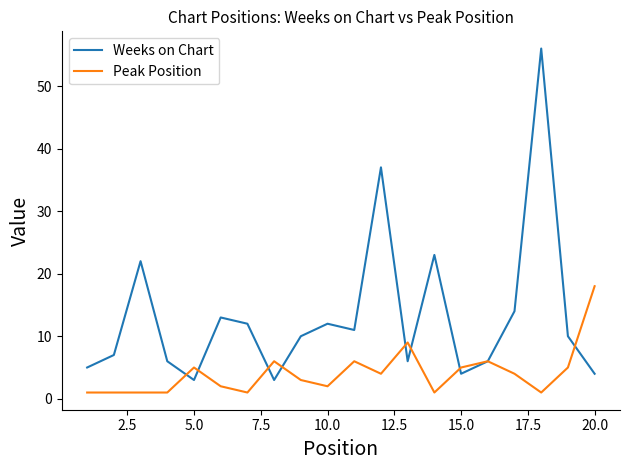

List the series in order of their peak value, lowest first.

Peak Position, Weeks on Chart